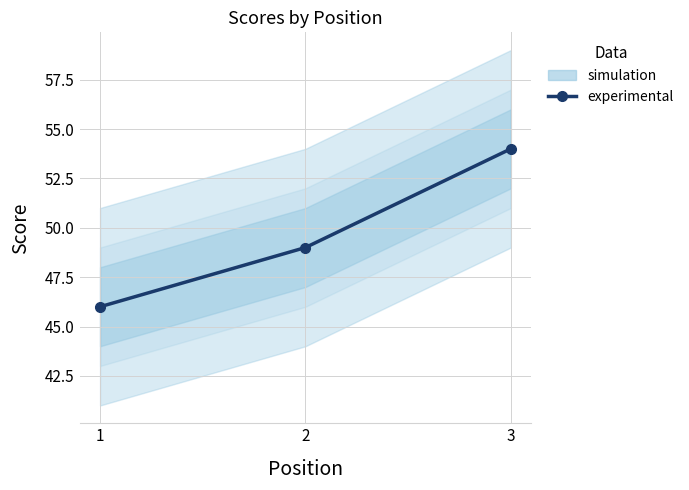

What is the difference between the maximum and second lowest values?

5